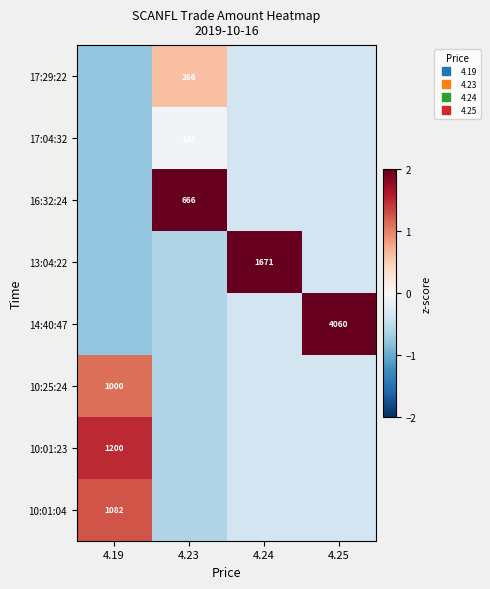

What is the difference between the maximum and minimum values in the 10:01:04 series?

1.9